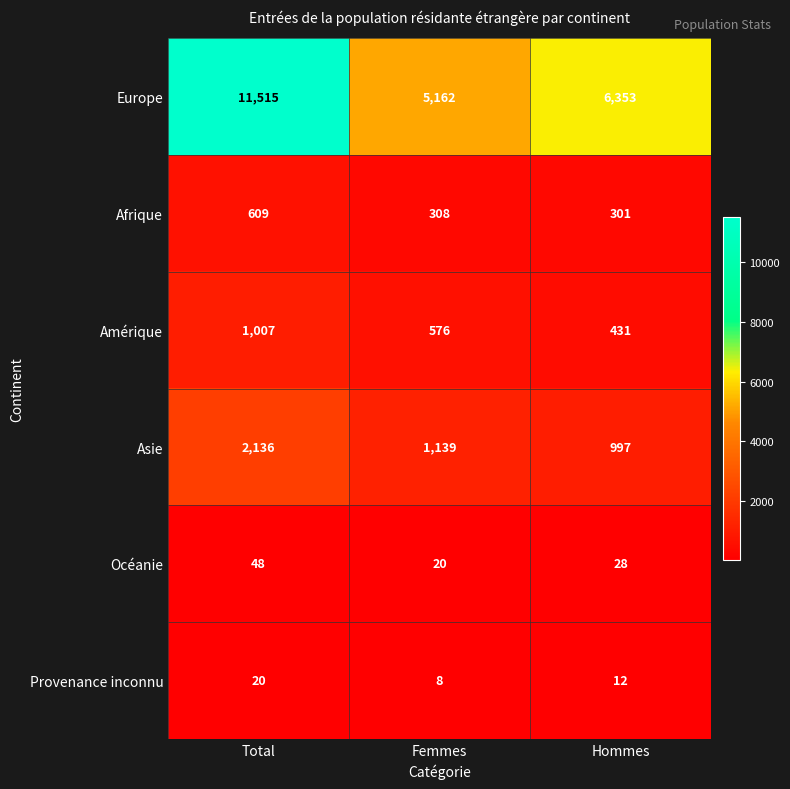

What is the difference between the maximum and minimum values in the Océanie series?

28